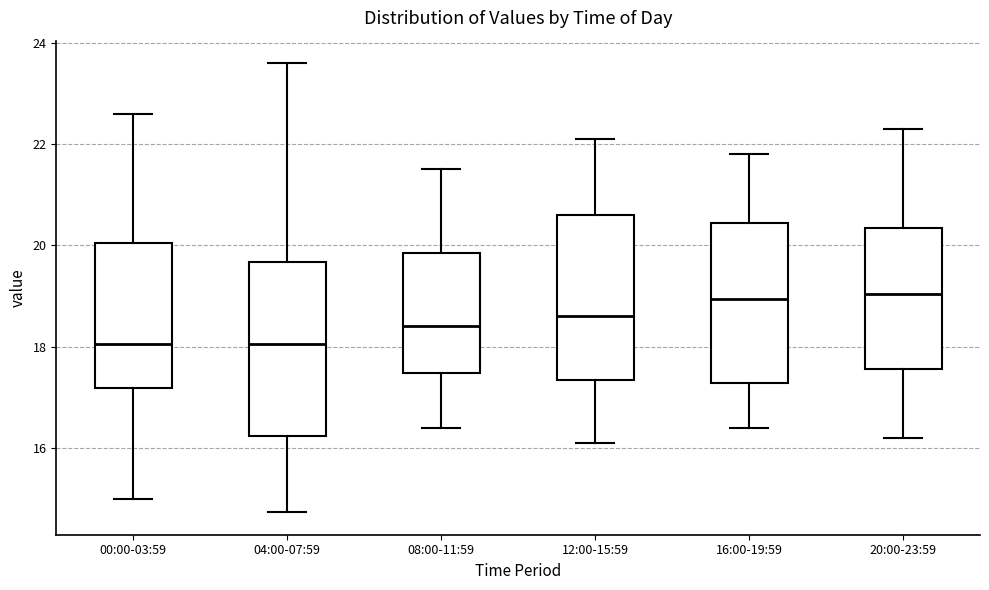

Where is the upper edge of the box for 04:00-07:59 on the y-axis? The values are not printed on the chart, so give them approximately, as read against the axis.

19.6